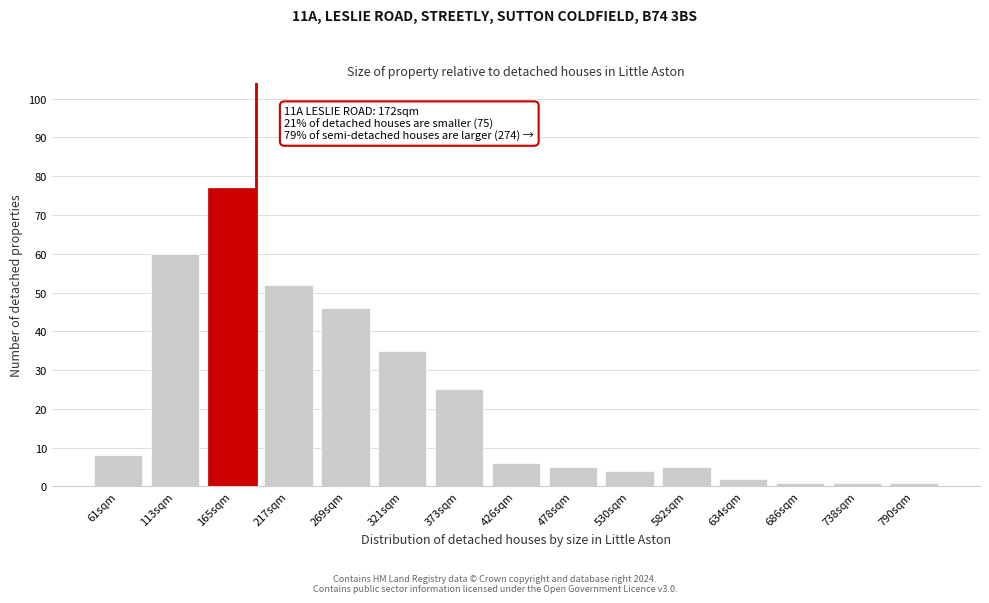

Reading left to right, list all the values displayed in this chart.

61sqm=8	113sqm=60	165sqm=77	217sqm=52	269sqm=46	321sqm=35	373sqm=25	426sqm=6	478sqm=5	530sqm=4	582sqm=5	634sqm=2	686sqm=1	738sqm=1	790sqm=1